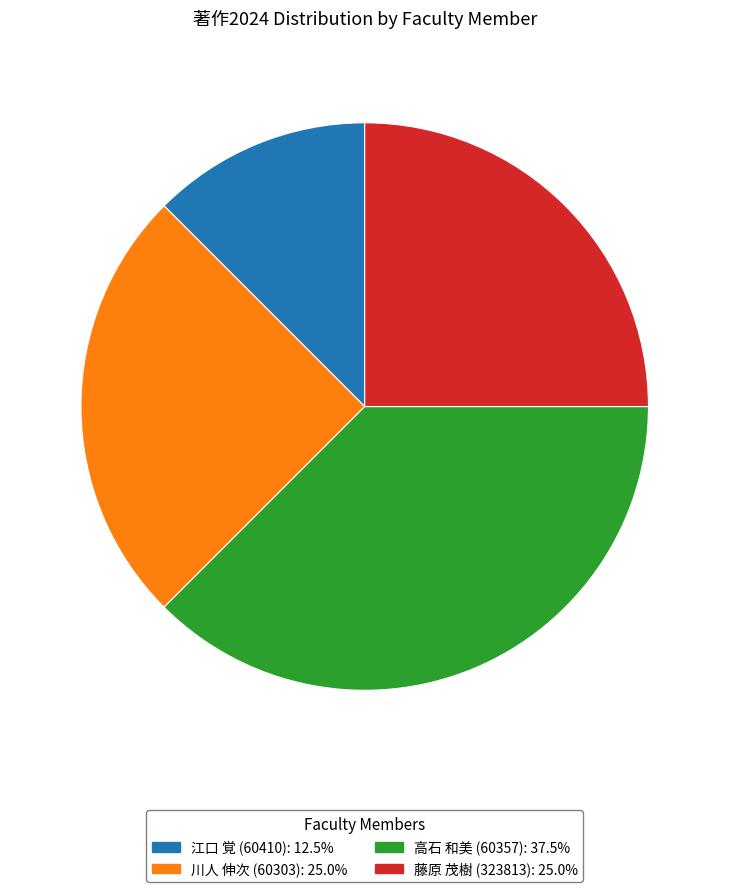

What is the ratio of the value at 江口 覚 (60410) to the value at 高石 和美 (60357)?

0.3